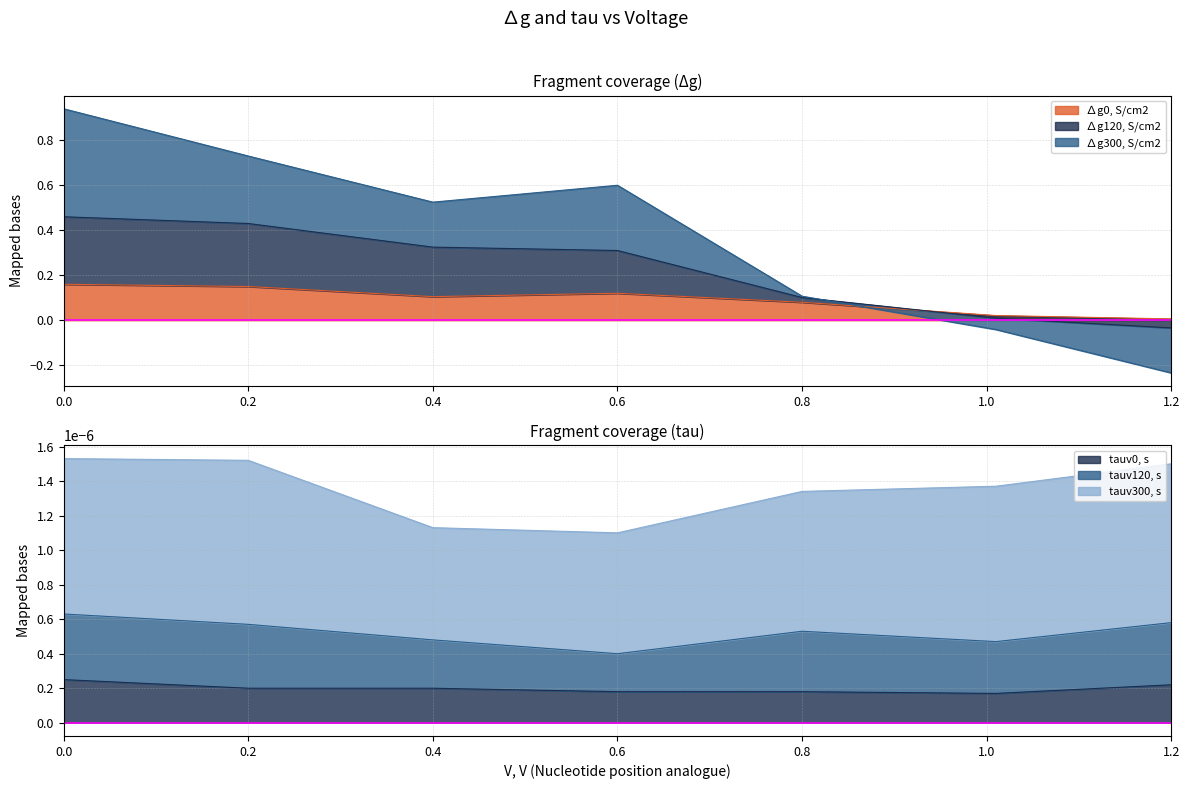

What is the spread (max minus min) of values at 0.0?

0.8